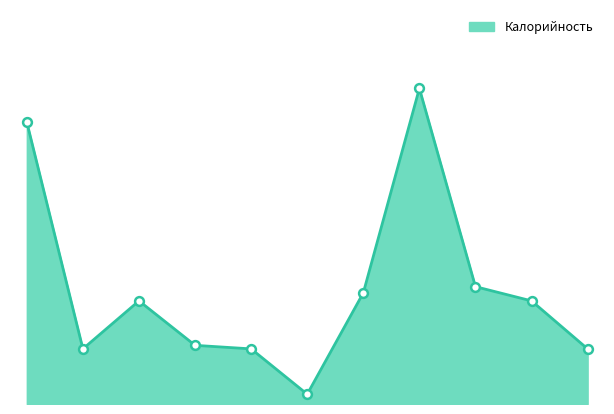

Is this an area chart (filled region under the line)?

Yes